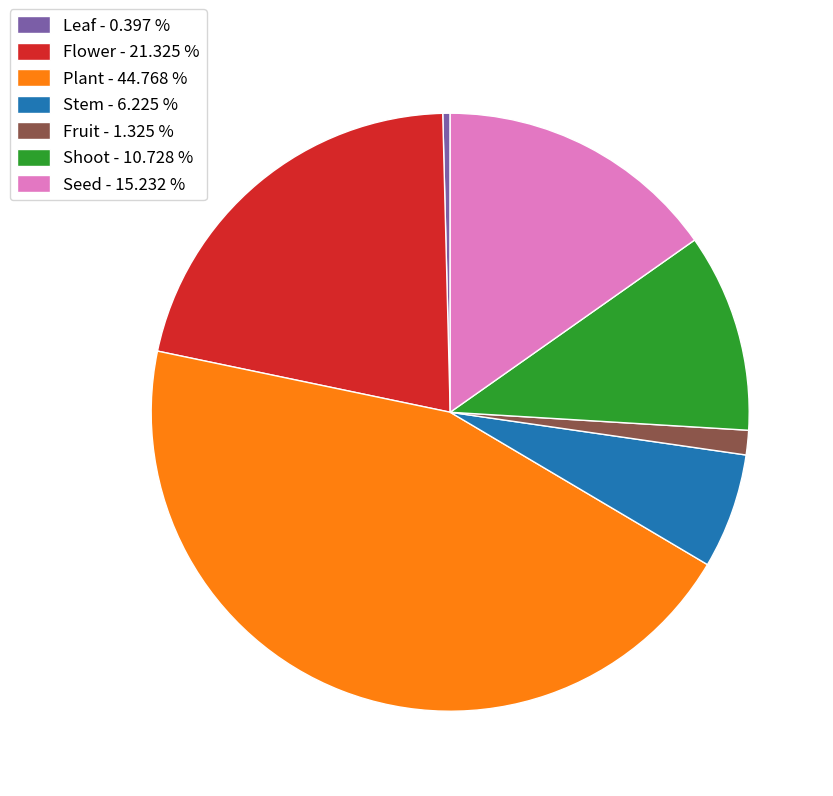

Do Leaf - 0.397 % and Shoot - 10.728 % together represent more than half of the pie?

No